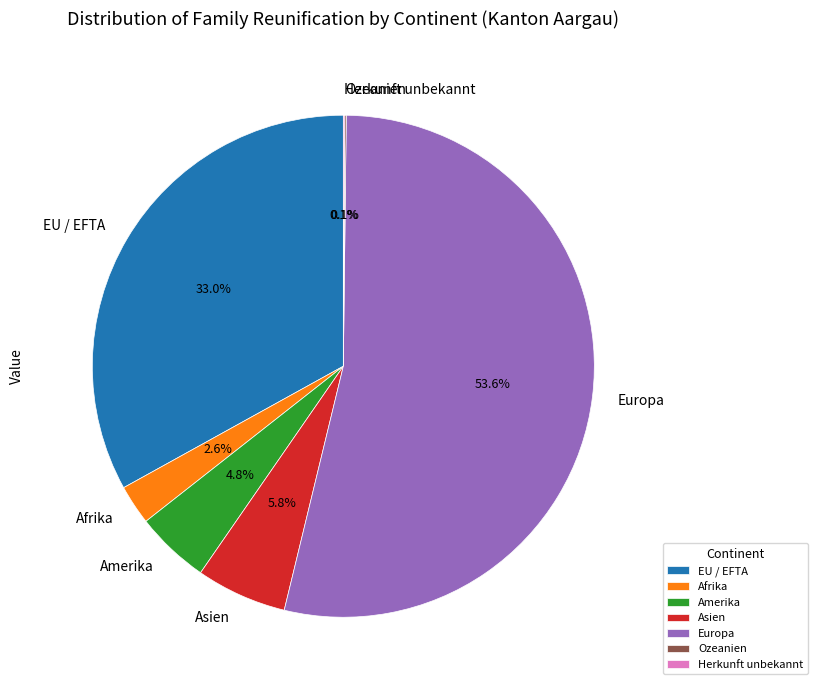

Approximately how many times larger is the value at EU / EFTA compared to Europa?

0.6